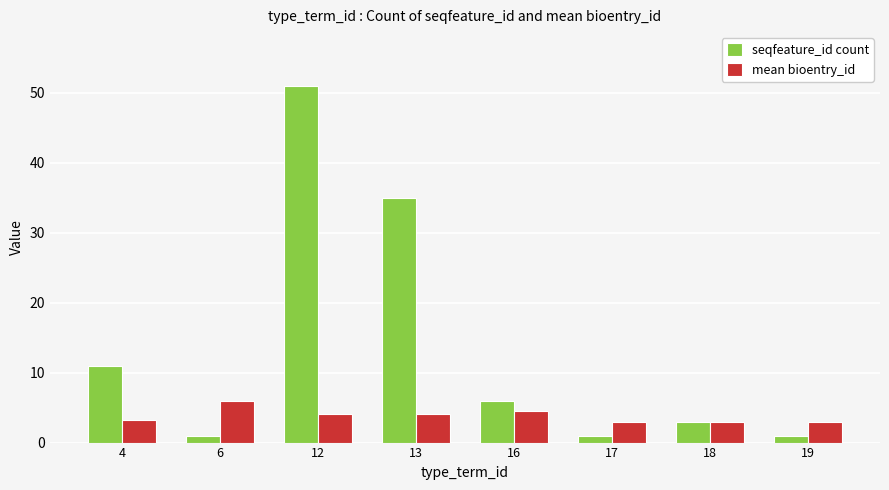

What is the value of the mean bioentry_id bar at the 7th from the left?

3.0